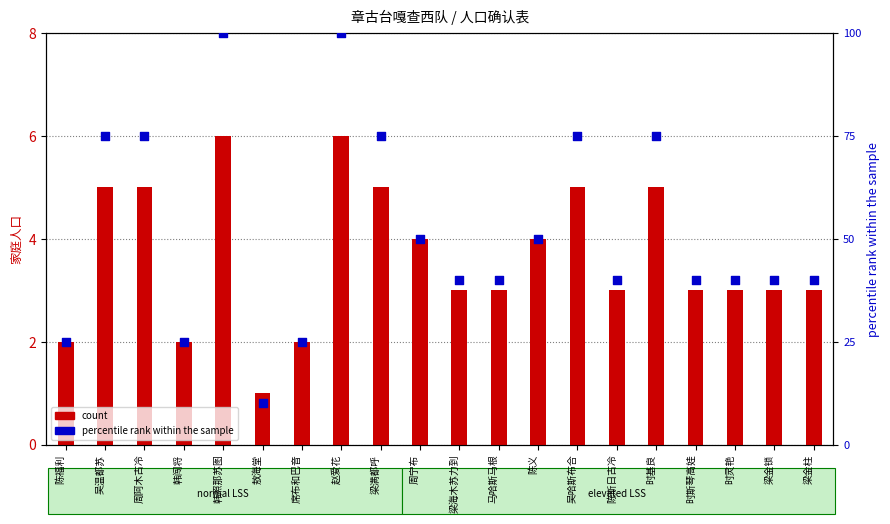

Which series has the widest spread of Y values?

percentile rank within the sample